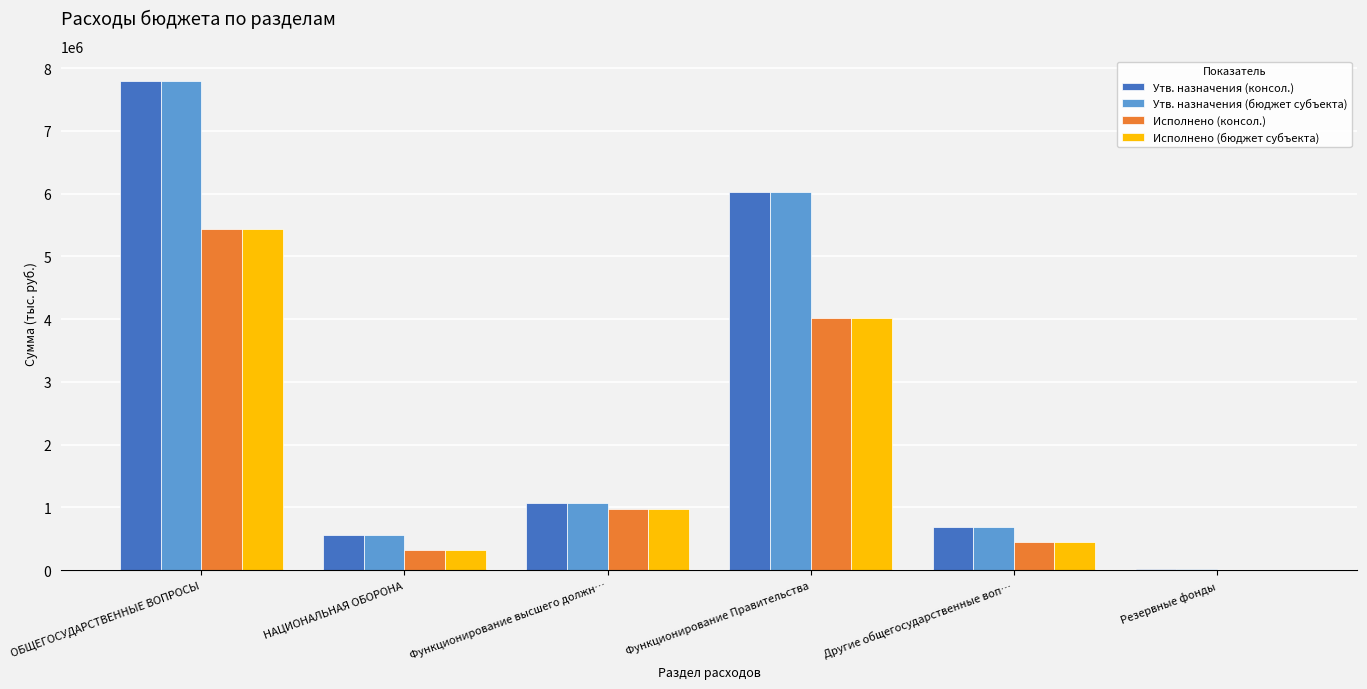

Where does the Утв. назначения (бюджет субъекта) series first go above 1076489?

ОБЩЕГОСУДАРСТВЕННЫЕ ВОПРОСЫ